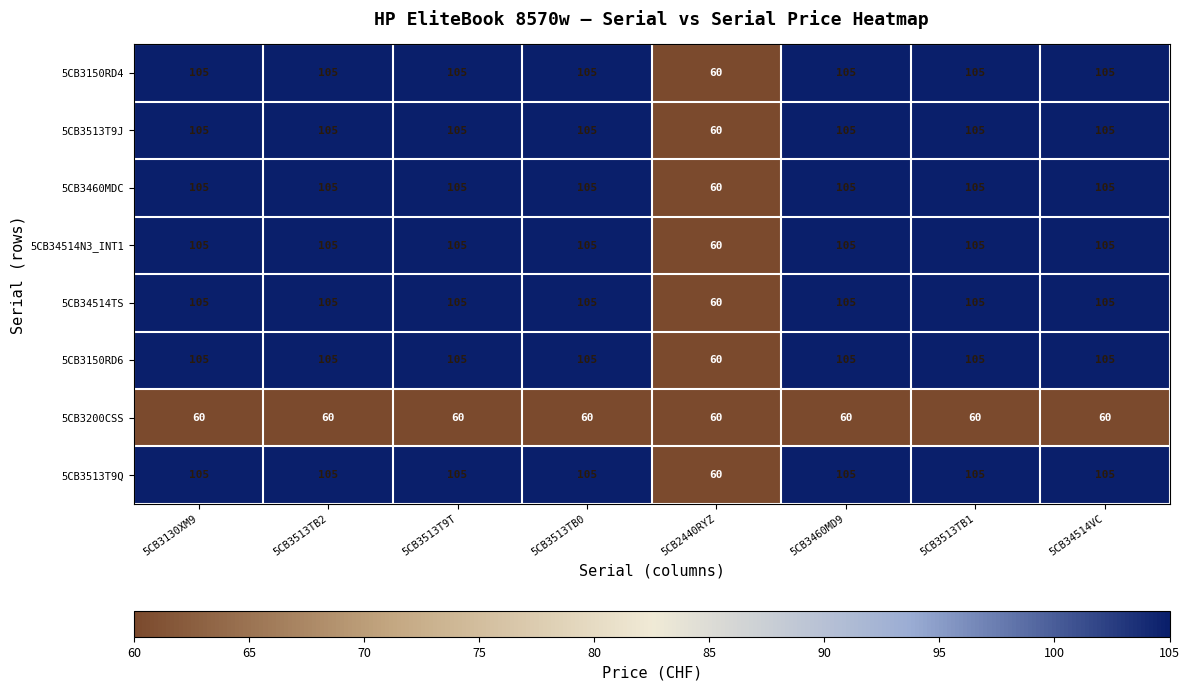

How many distinct data groups are displayed?

8